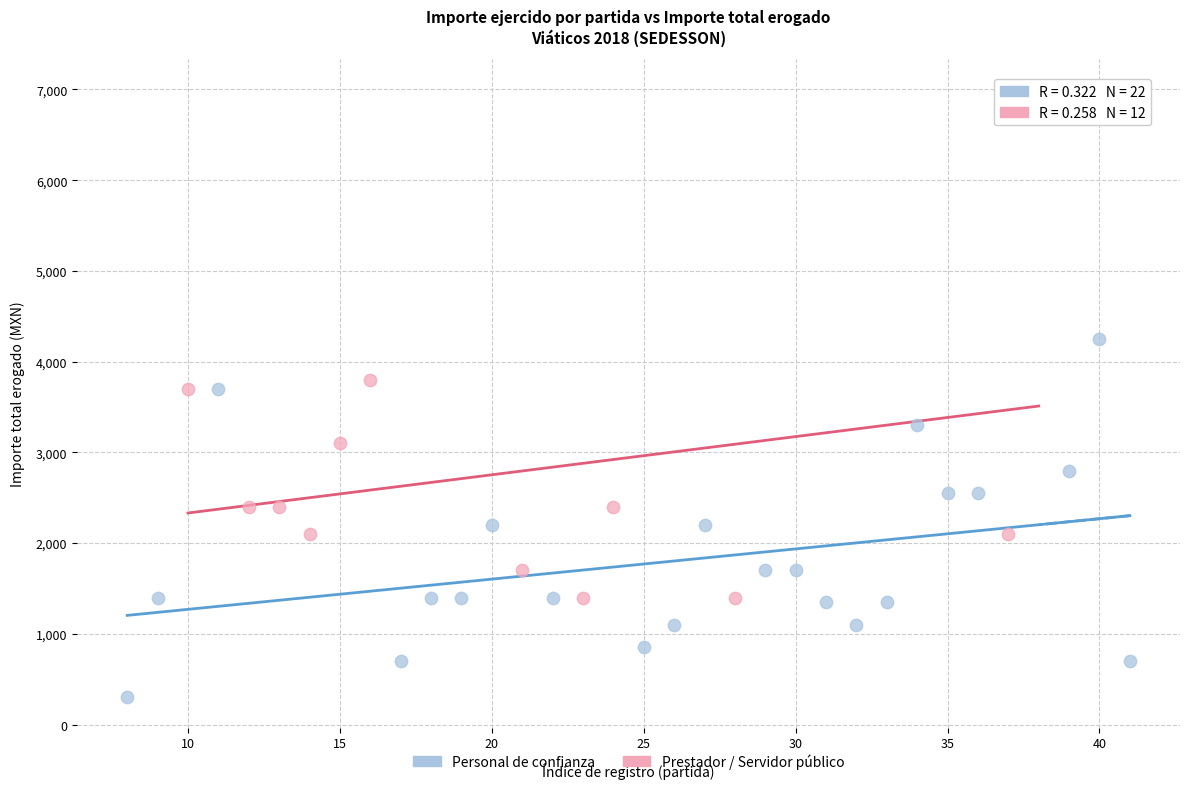

Which series has the largest Y range (max minus min)?

Prestador / Servidor público